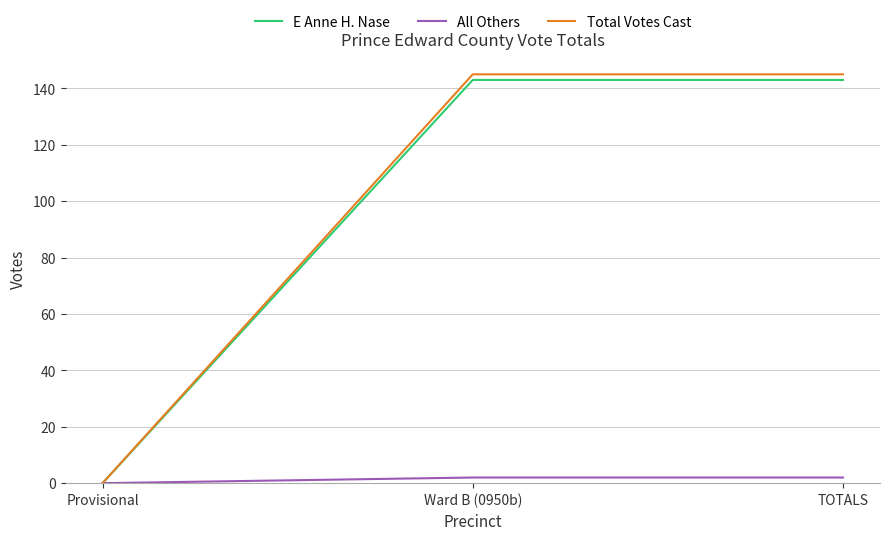

What is the greatest value displayed?

145